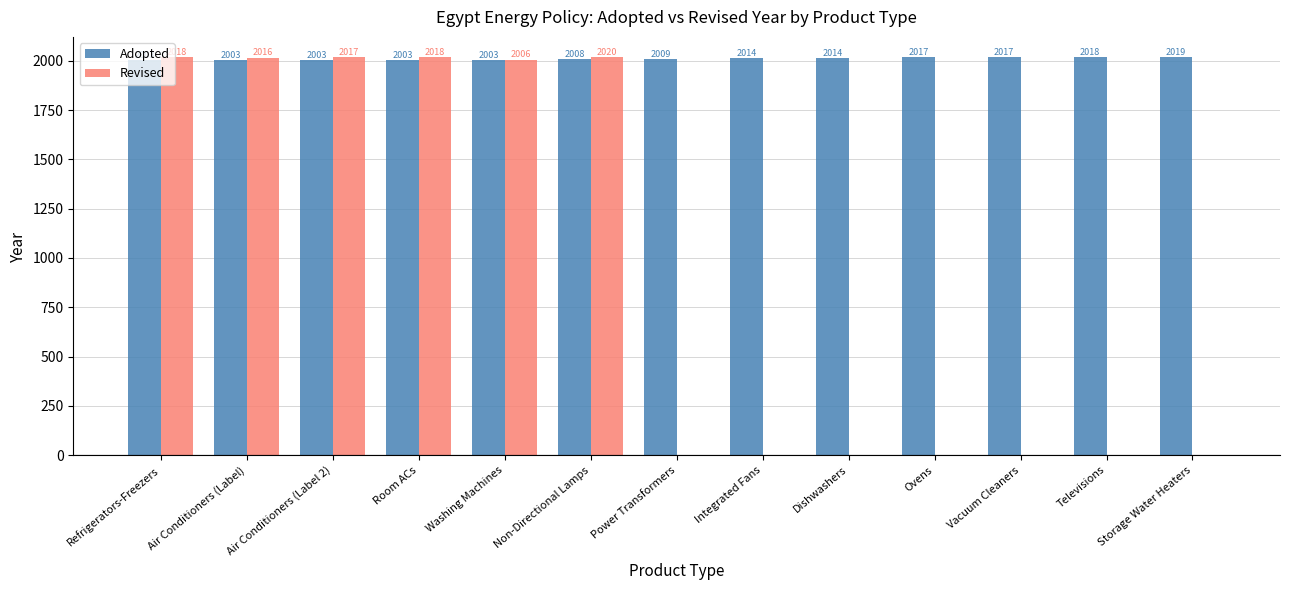

Which series changed the most between Air Conditioners (Label 2) and Storage Water Heaters?

Revised